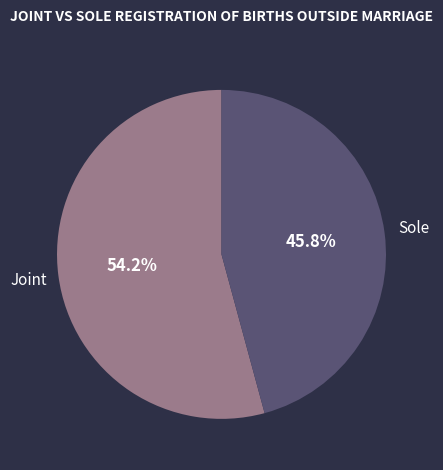

Is there any slice that represents more than half of the pie?

Yes